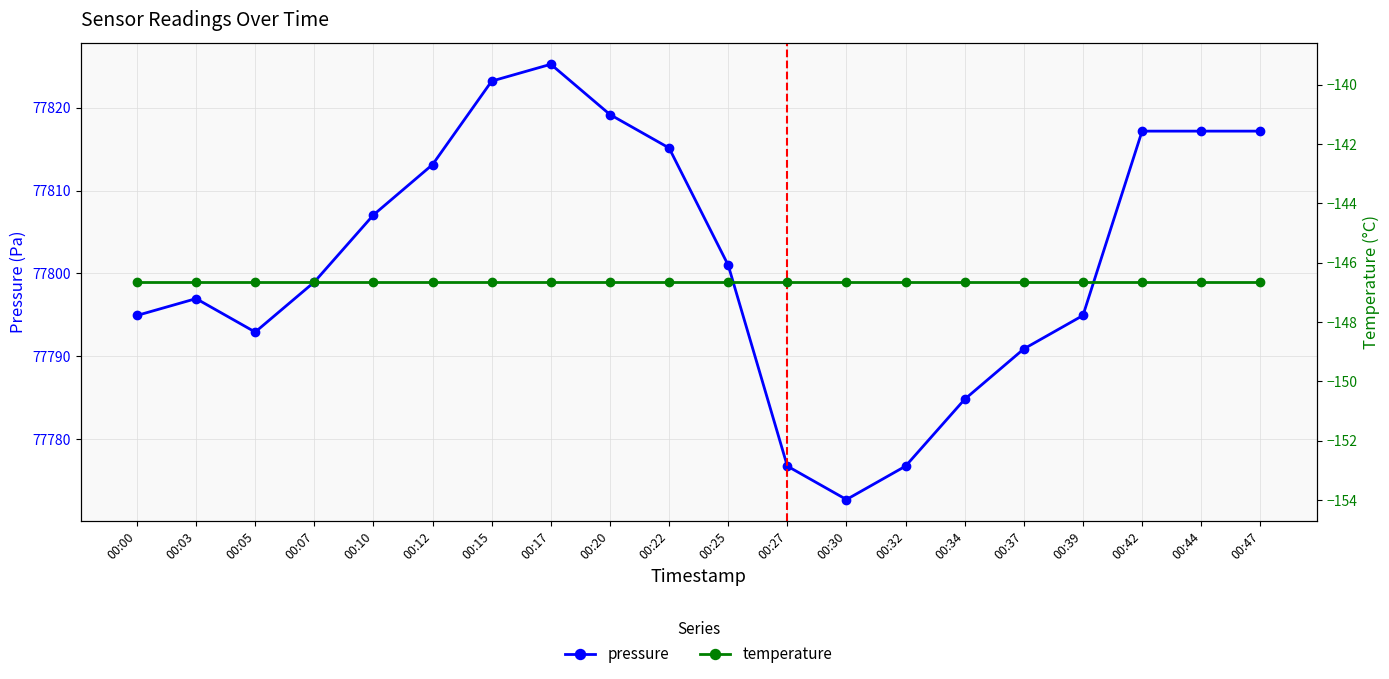

What is the minimum value for pressure?

77772.8